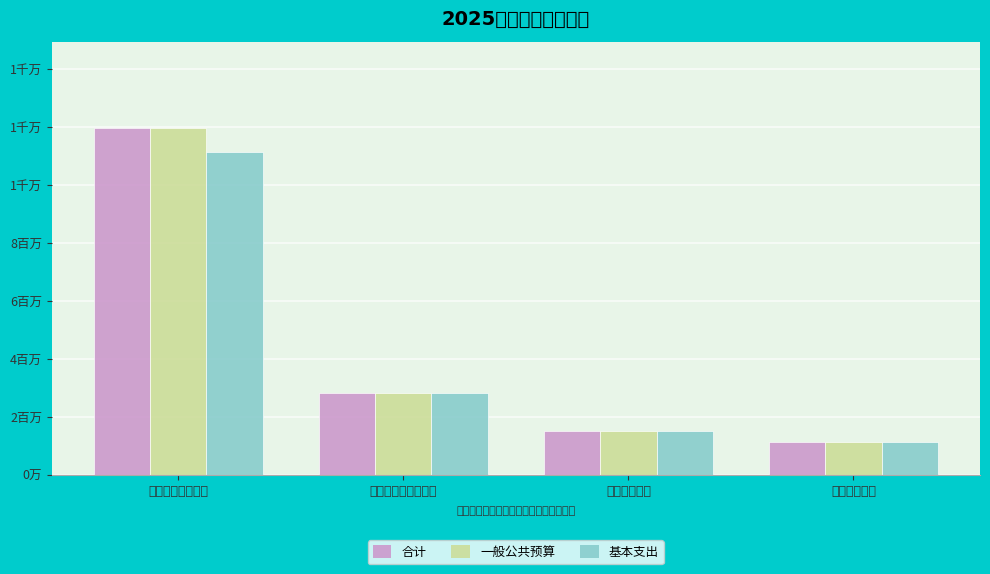

What is the minimum value shown in the chart?

1121103.0